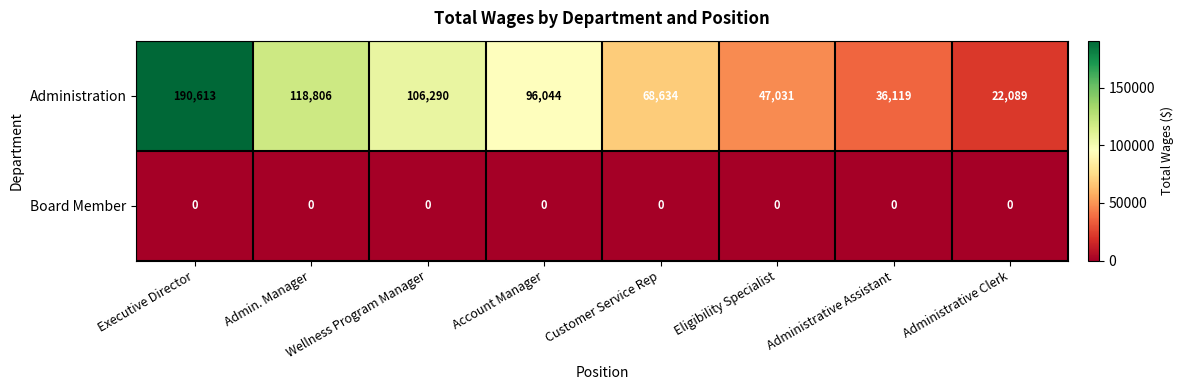

True or false: Administration has a value of 118806 at Admin. Manager.

True